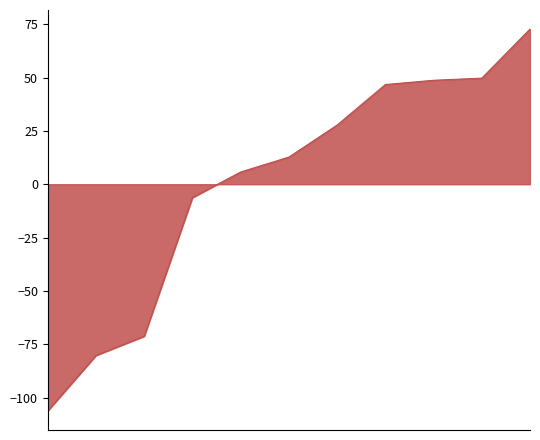

Does the chart have visible grid lines?

No